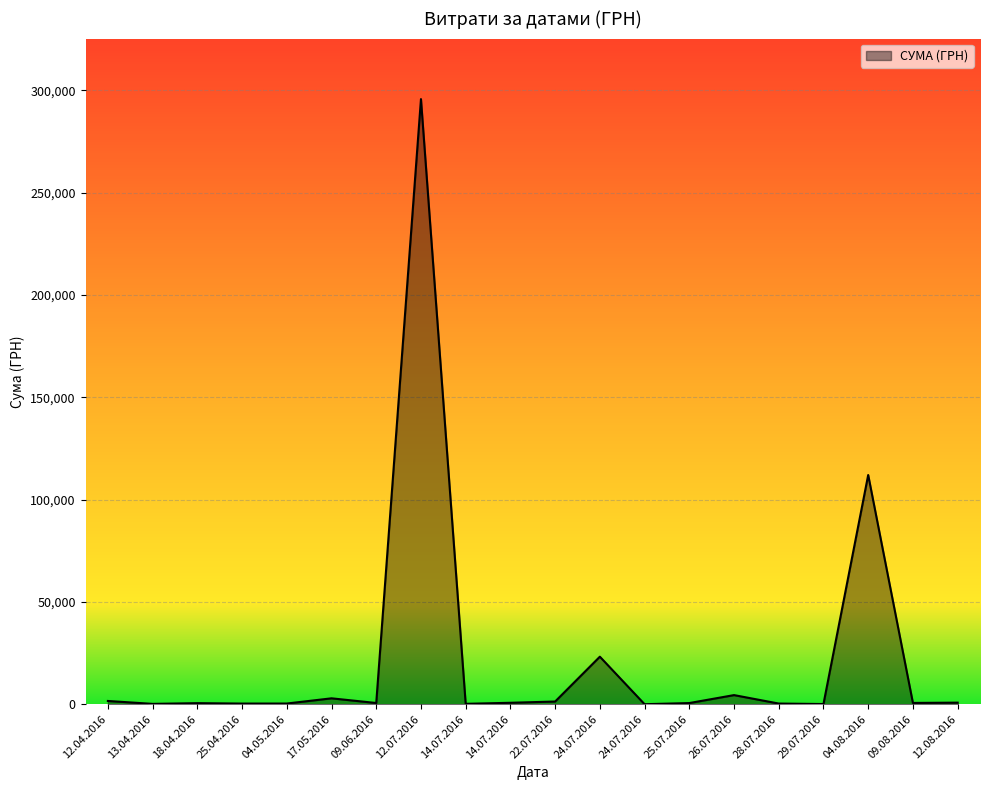

What is the difference between the second highest and minimum values?

111979.1